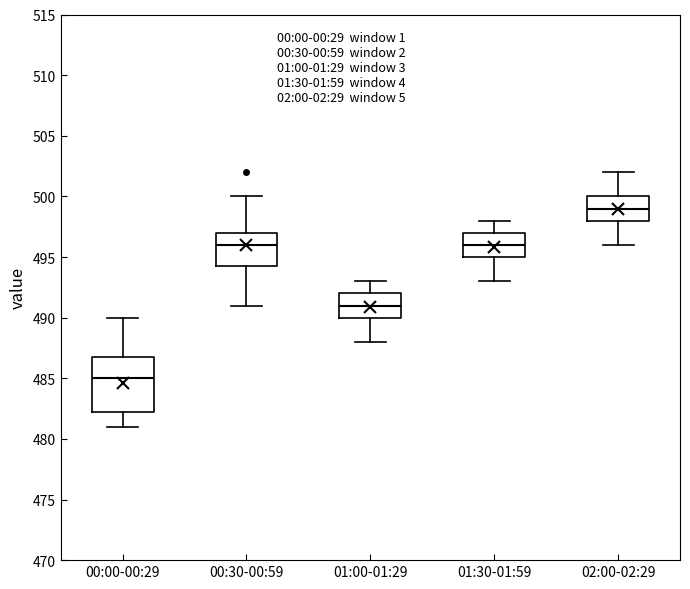

Reading left to right, transcribe this box plot: for each box, give where its median line is, the range the box spans, and where its two whiskers end, as read against the y-axis. The values are not printed on the chart, so give them approximately, as read against the axis.

00:00-00:29: median 485.0, box 482.5 to 487.0, whiskers 481.0 to 490.0
00:30-00:59: median 496.0, box 494.5 to 497.0, whiskers 491.0 to 500.0
01:00-01:29: median 491.0, box 490.0 to 492.0, whiskers 488.0 to 493.0
01:30-01:59: median 496.0, box 495.0 to 497.0, whiskers 493.0 to 498.0
02:00-02:29: median 499.0, box 498.0 to 500.0, whiskers 496.0 to 502.0